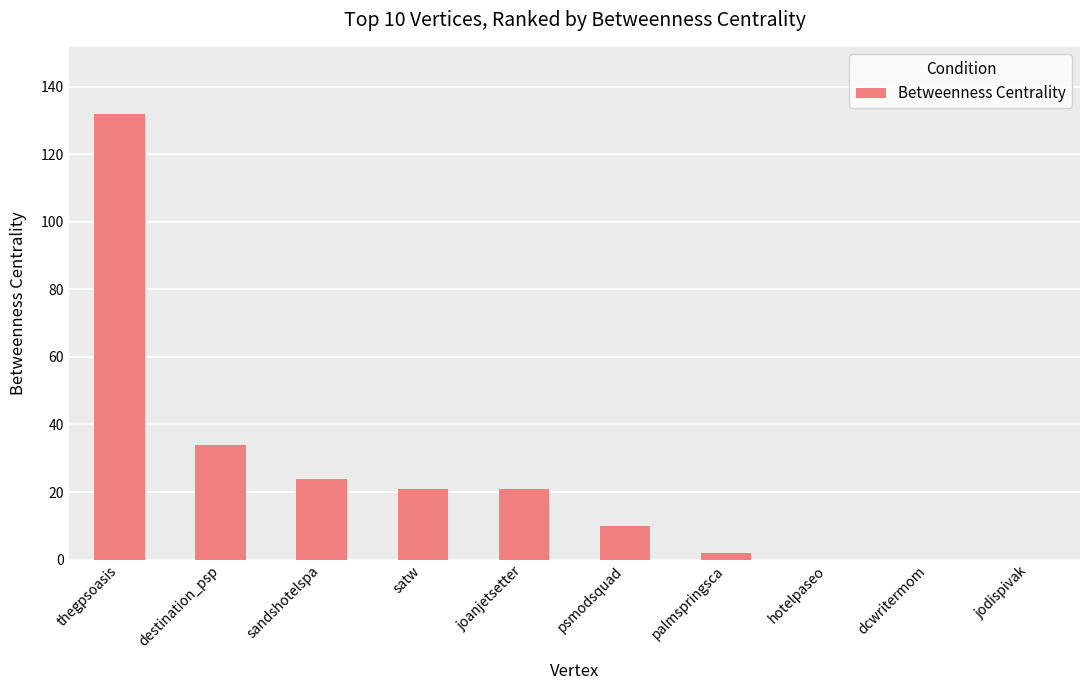

The value at satw is 35. True or false?

False